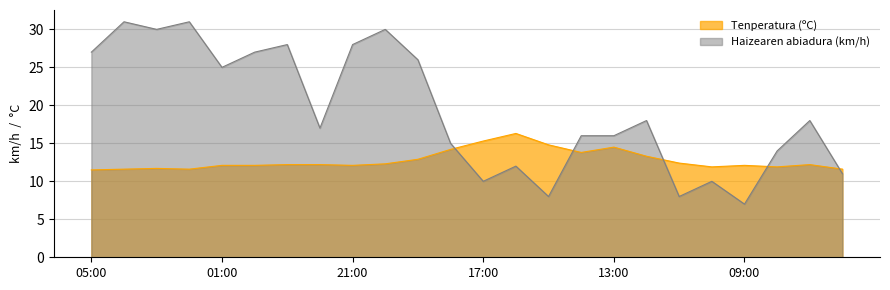

Count the number of data series in this chart.

2